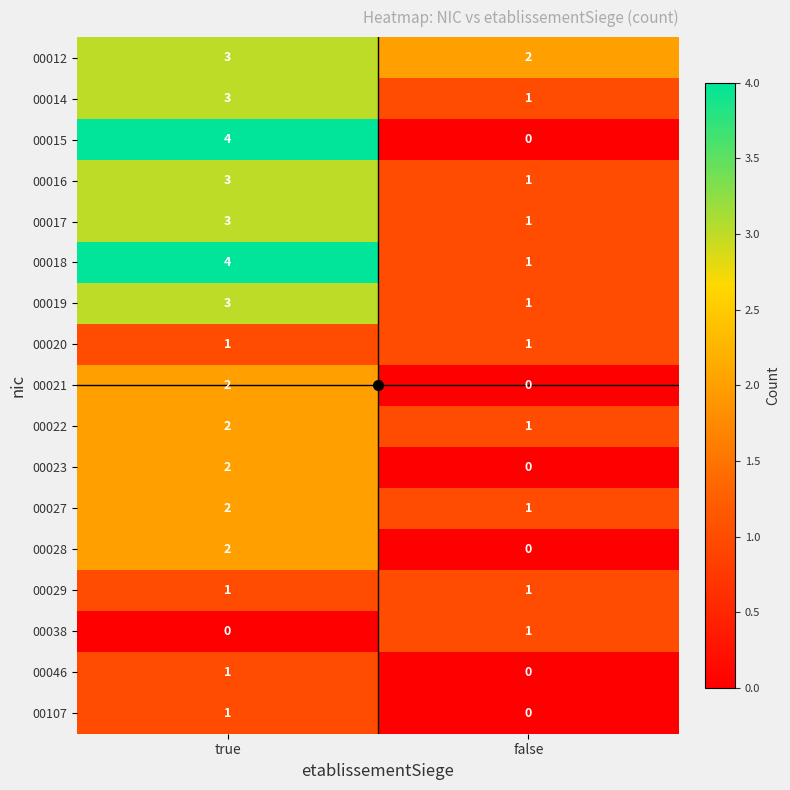

Is it true that 00028 equals 3 at true?

False